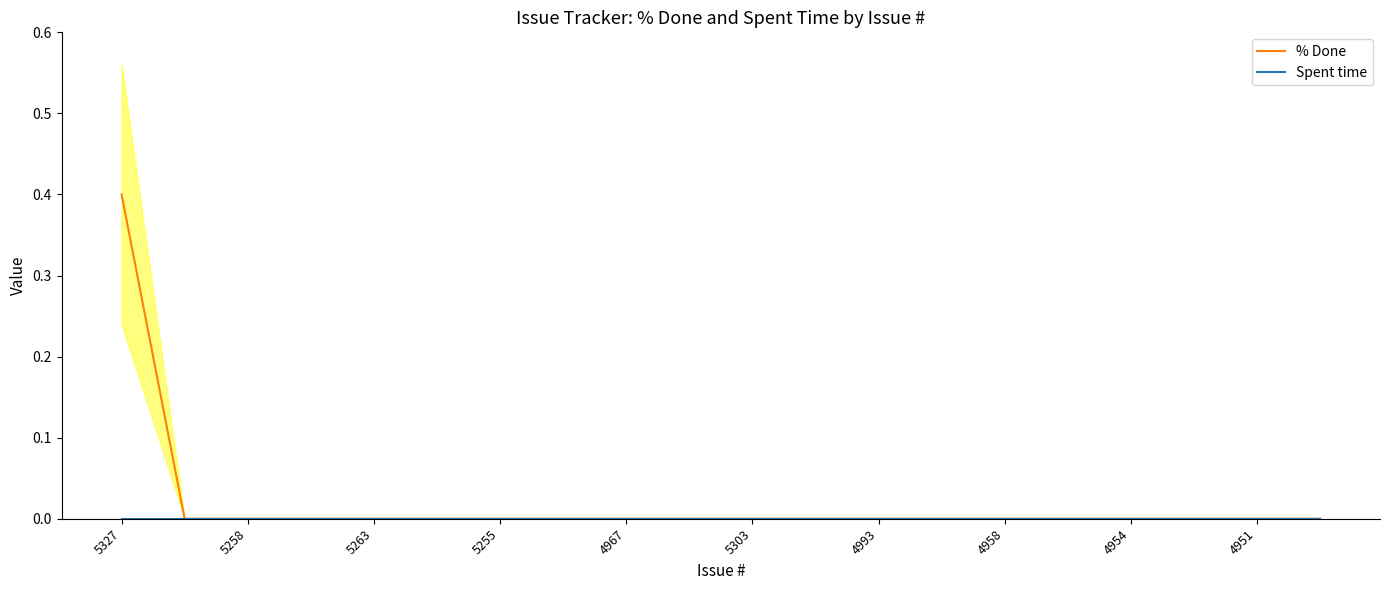

The % Done series shows 0.0 at 4958. True or false?

True